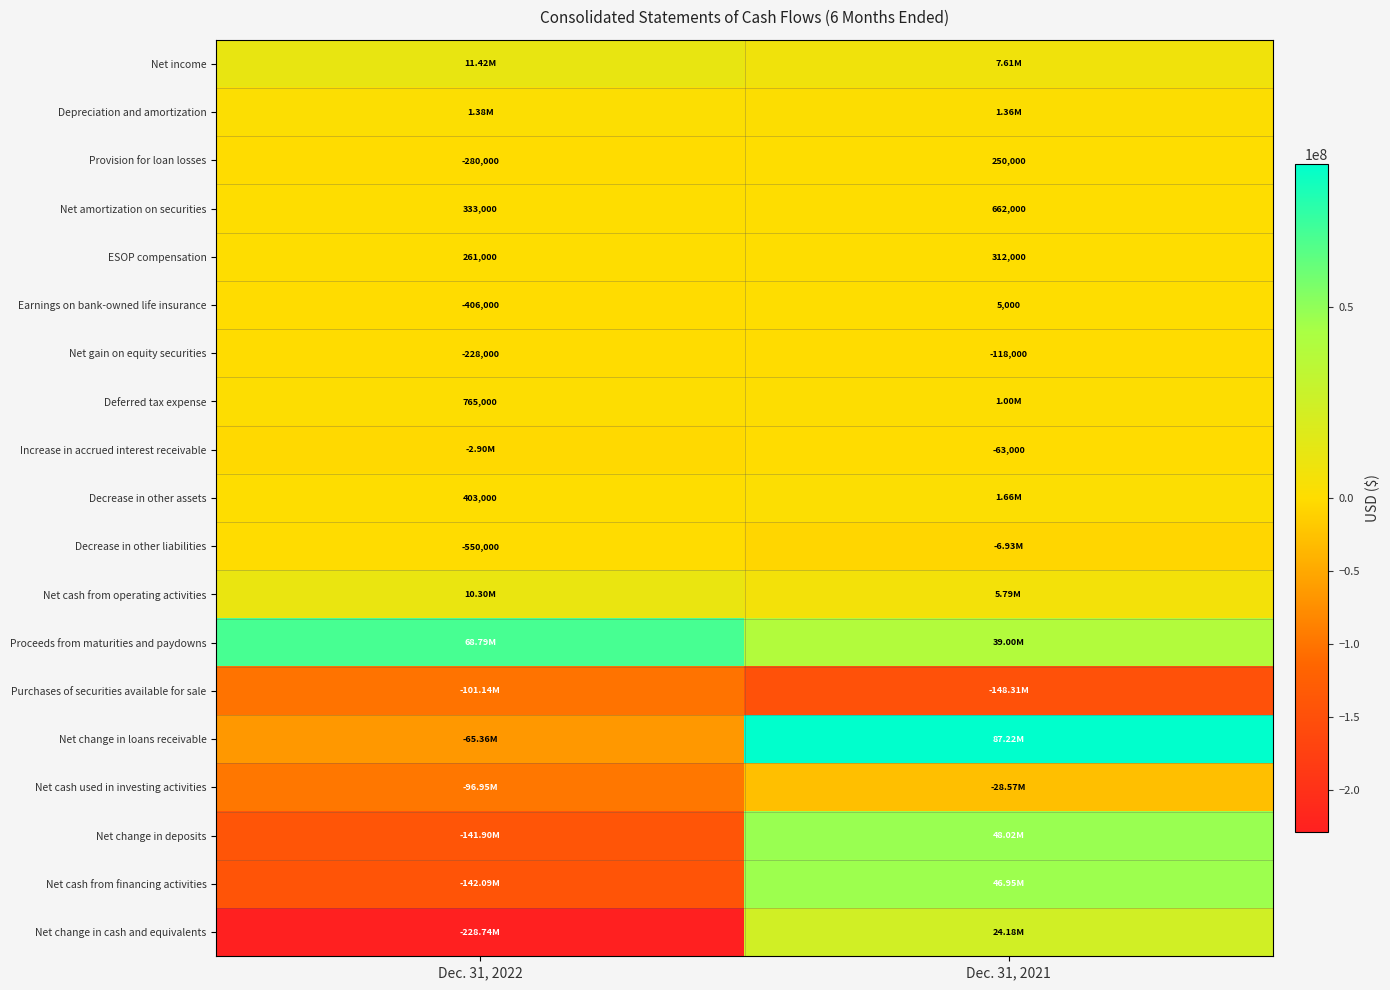

List the labels in order of Provision for loan losses value, largest first.

Dec. 31, 2021, Dec. 31, 2022